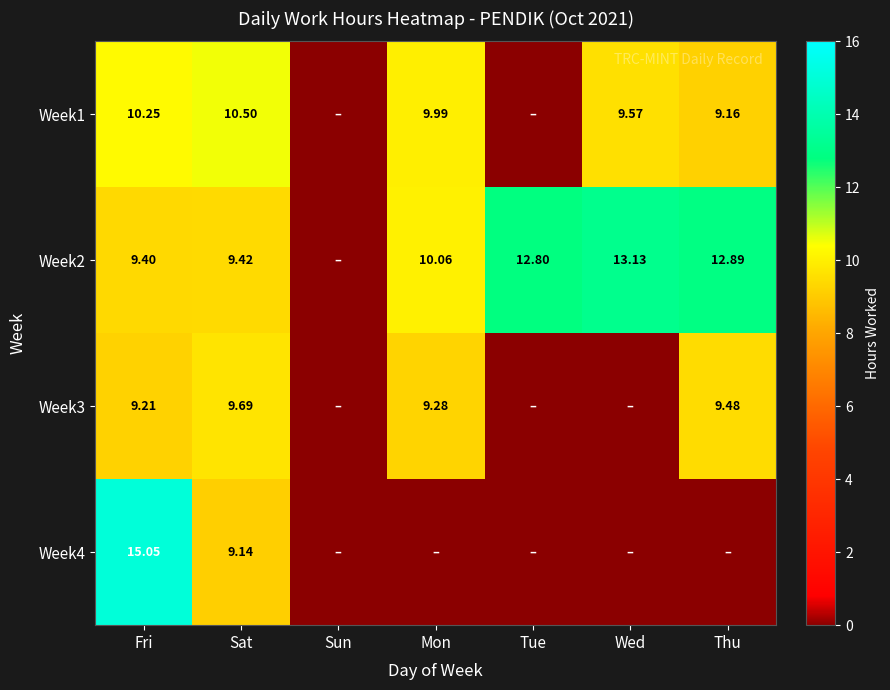

At which category does the chart reach its minimum across all series?

Sun